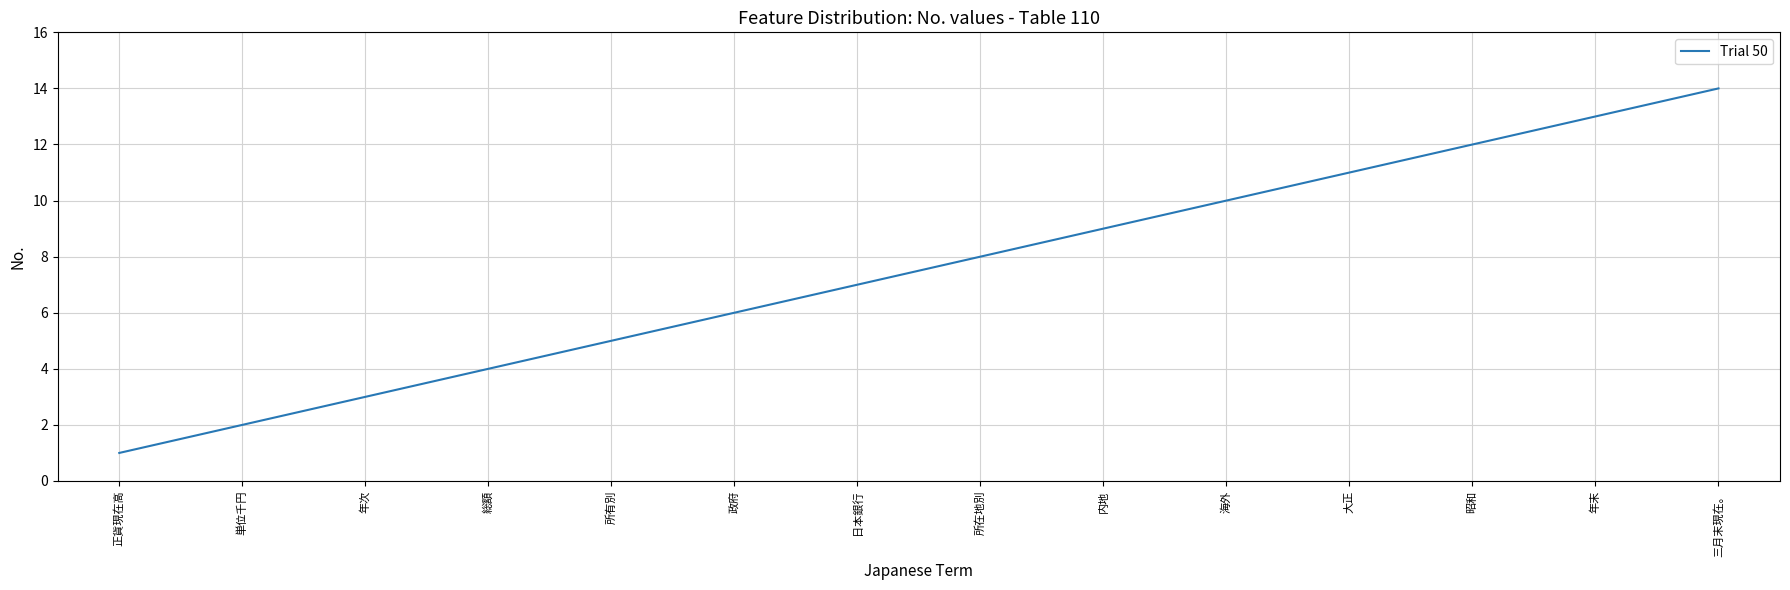

Approximately how many times larger is the value at 所有別 compared to 年末?

0.4